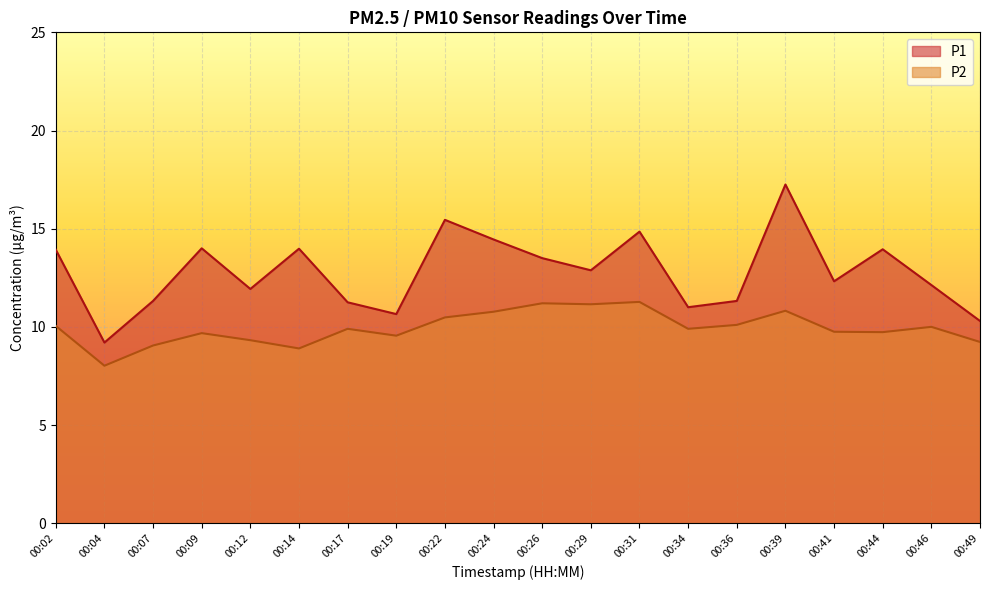

Which series has the widest spread of values?

P1